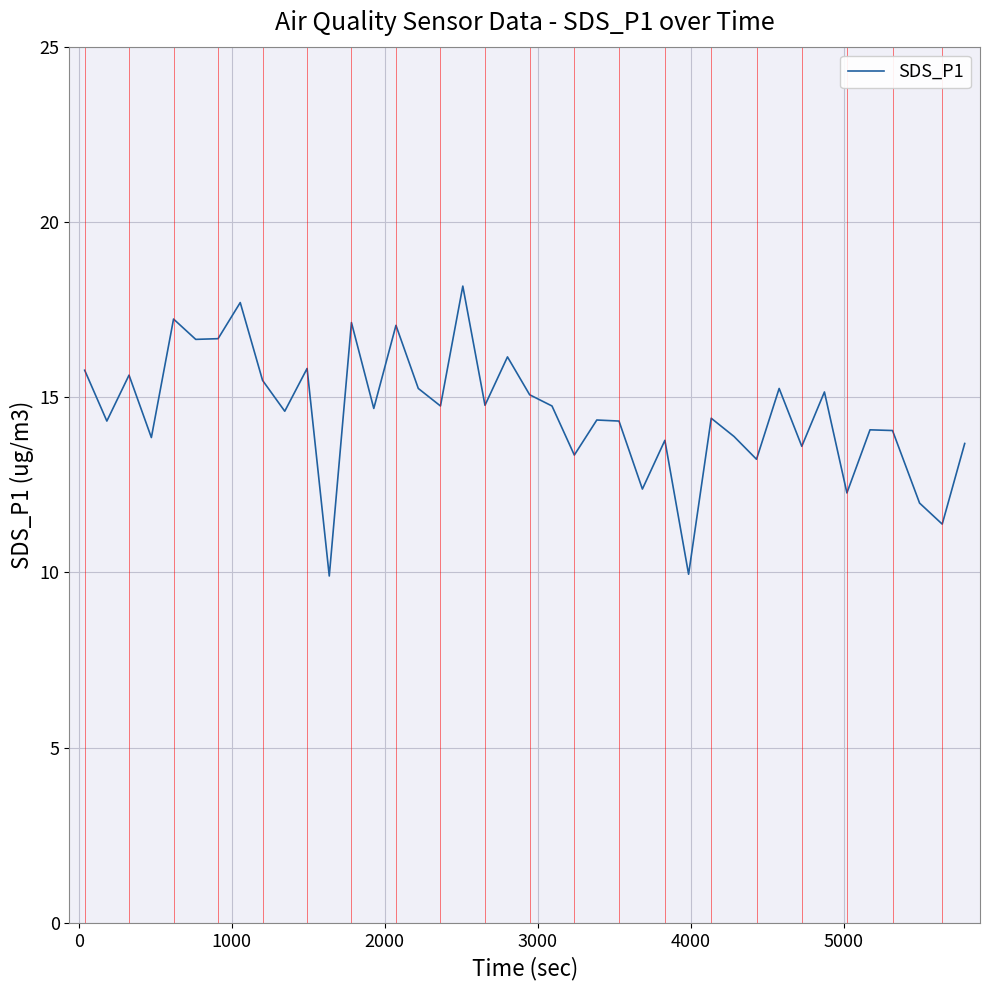

True or false: the data has more than 1 interior local peaks.

True